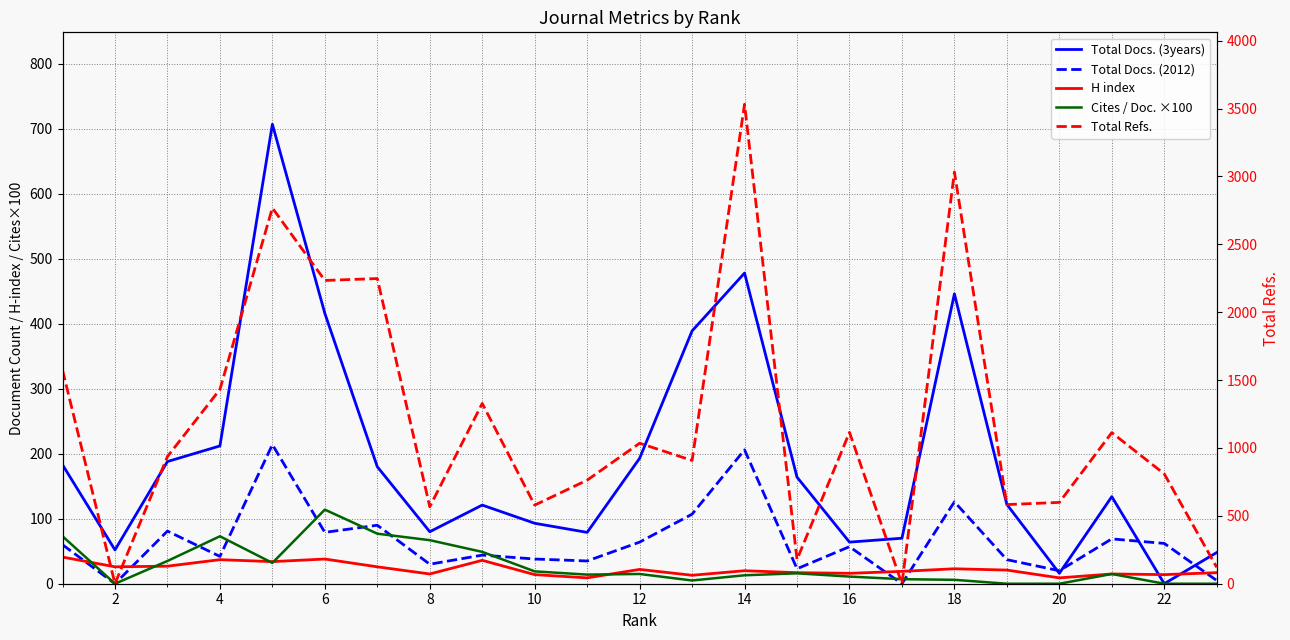

Rank the series at 14 from highest to lowest value.

Total Refs., Total Docs. (3years), Cites / Doc. ×100, Total Docs. (2012), H index